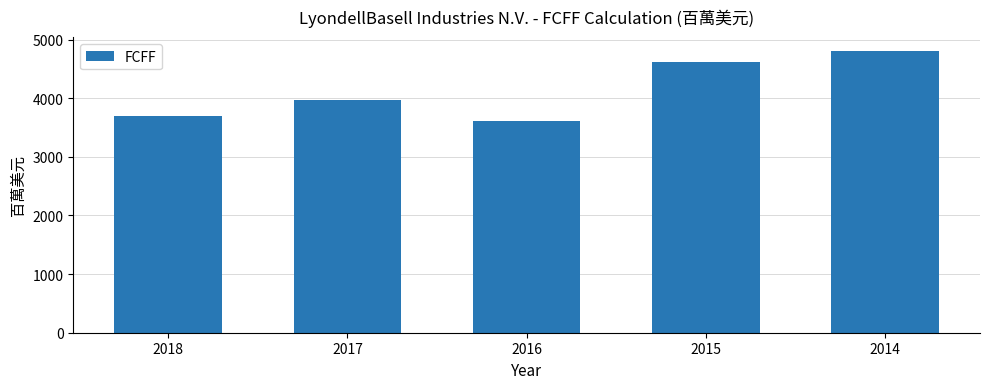

List the labels in order of value, largest first.

2014, 2015, 2017, 2018, 2016